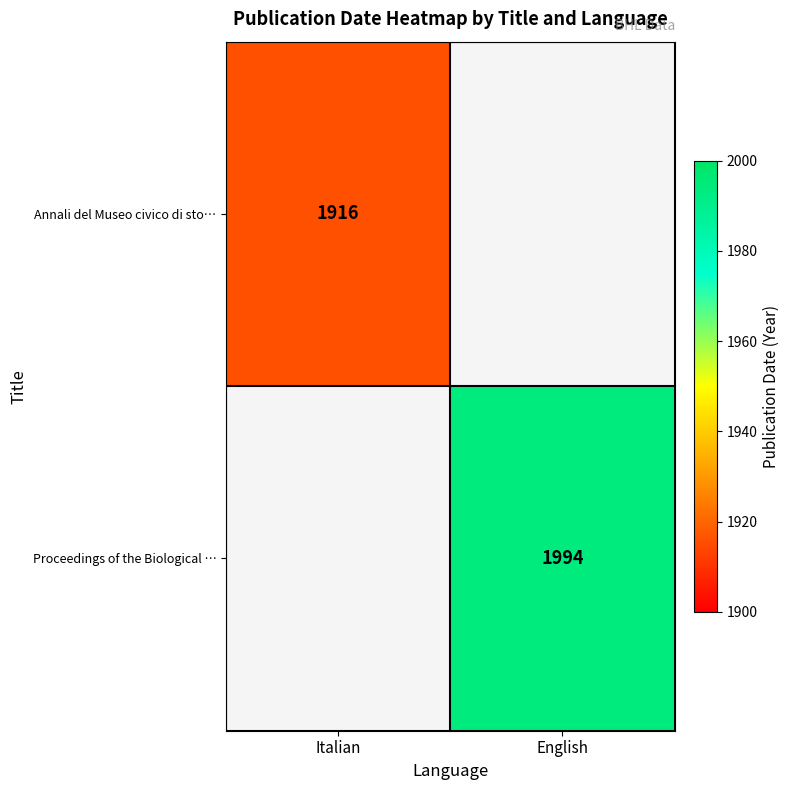

True or false: Annali del Museo civico di sto… has a value of 1916 at Italian.

True